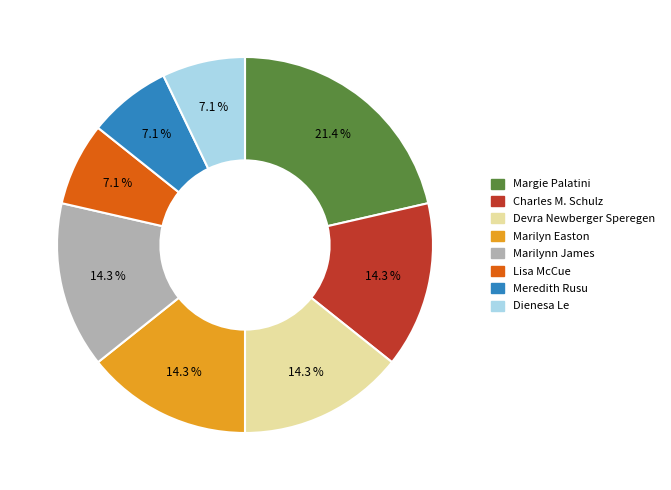

How much of the chart is everything except Lisa McCue?

92.9%